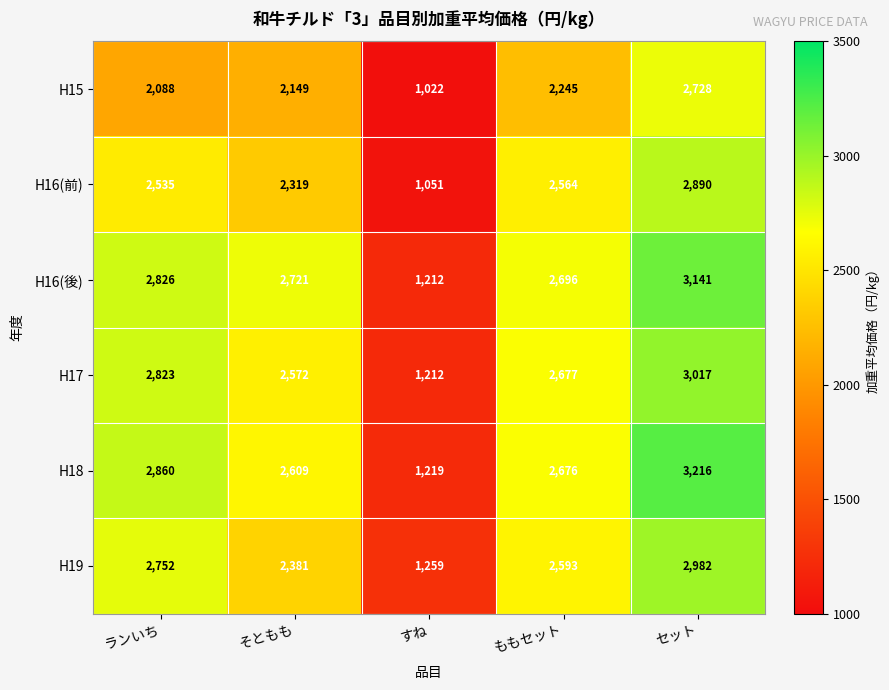

List the series in order of their peak value, highest first.

H18, H16(後), H17, H19, H16(前), H15